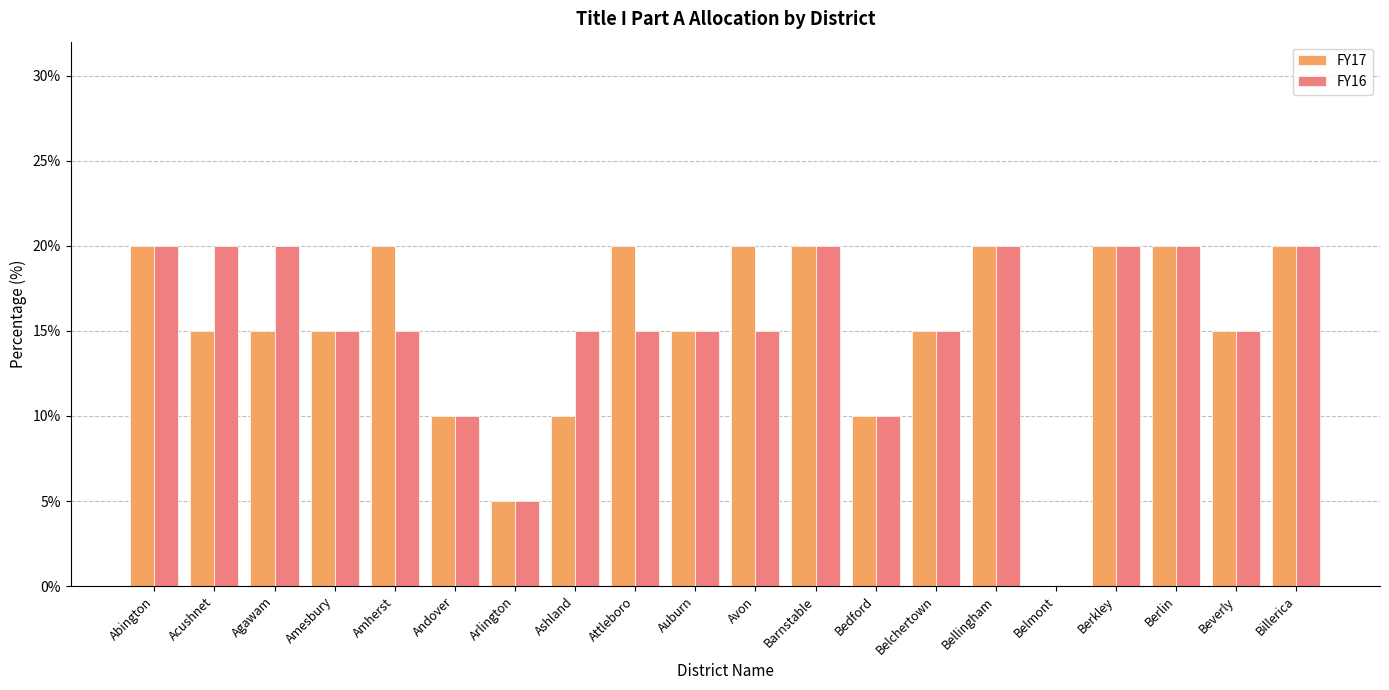

The FY17 series shows 15 at Acushnet. True or false?

True